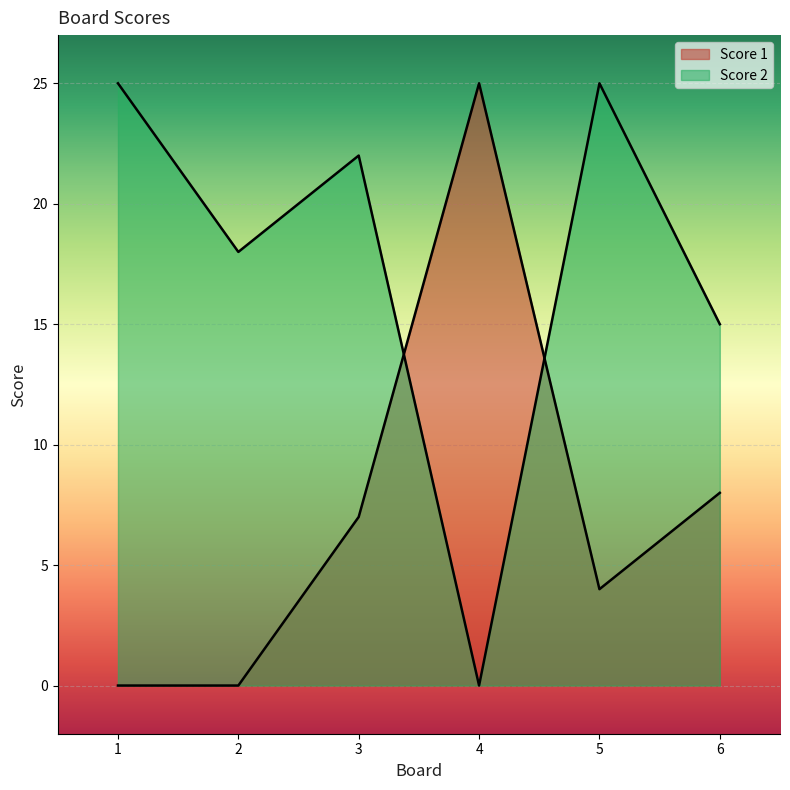

At which category does Score 2 reach its first local valley?

2